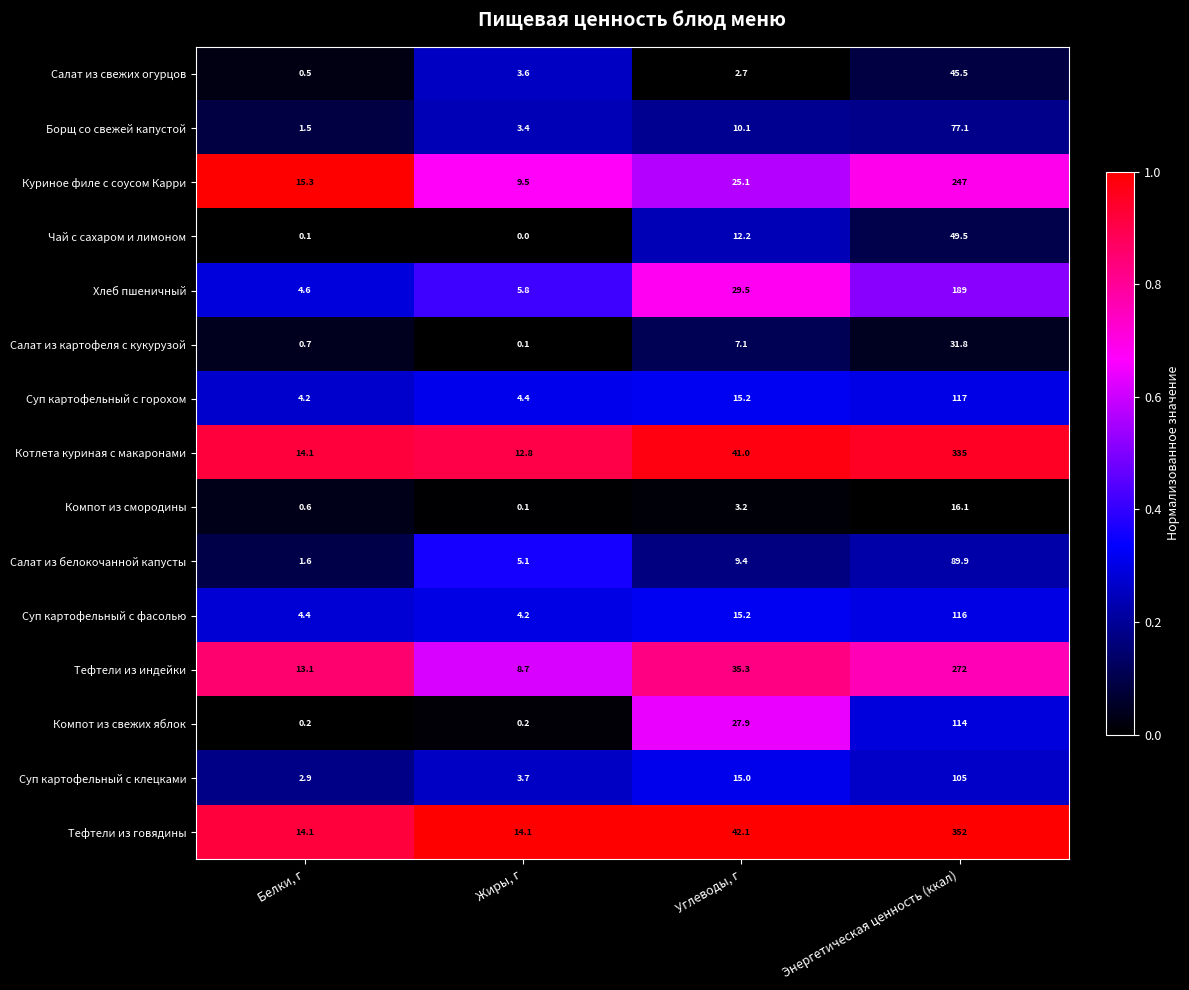

What is the difference between the Салат из картофеля с кукурузой values at Белки, г and Углеводы, г?

6.4